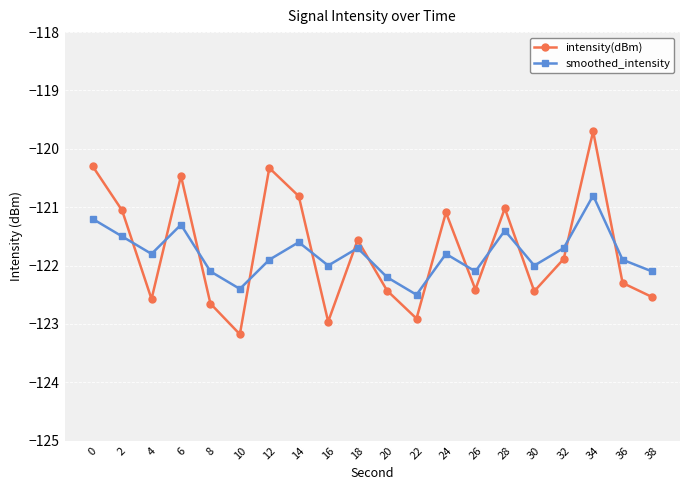

Which series changed the most between 10 and 38?

intensity(dBm)